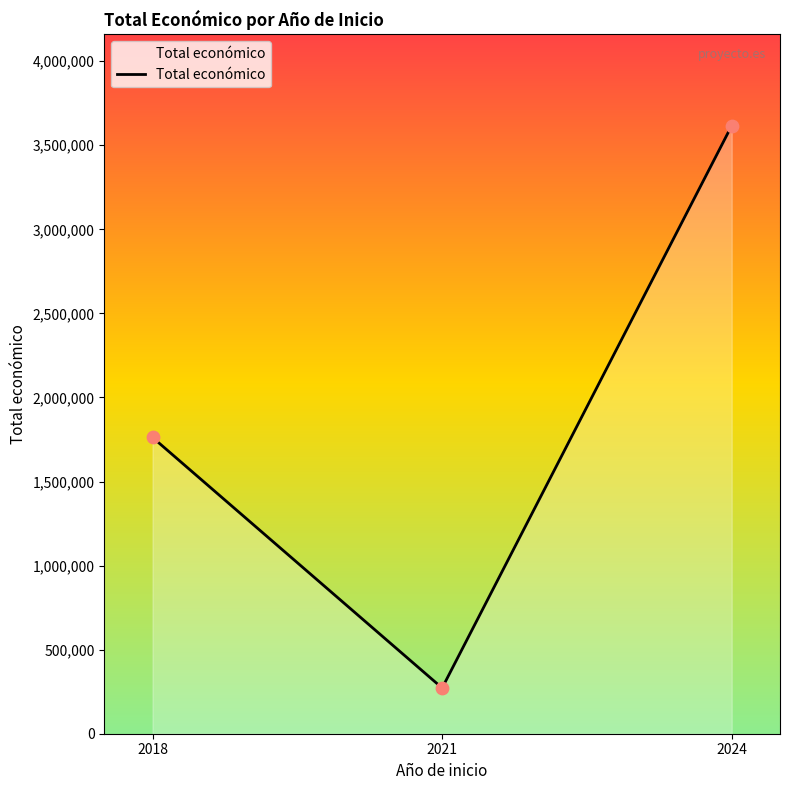

What is the change in value from 2018 to 2021?

-1490362